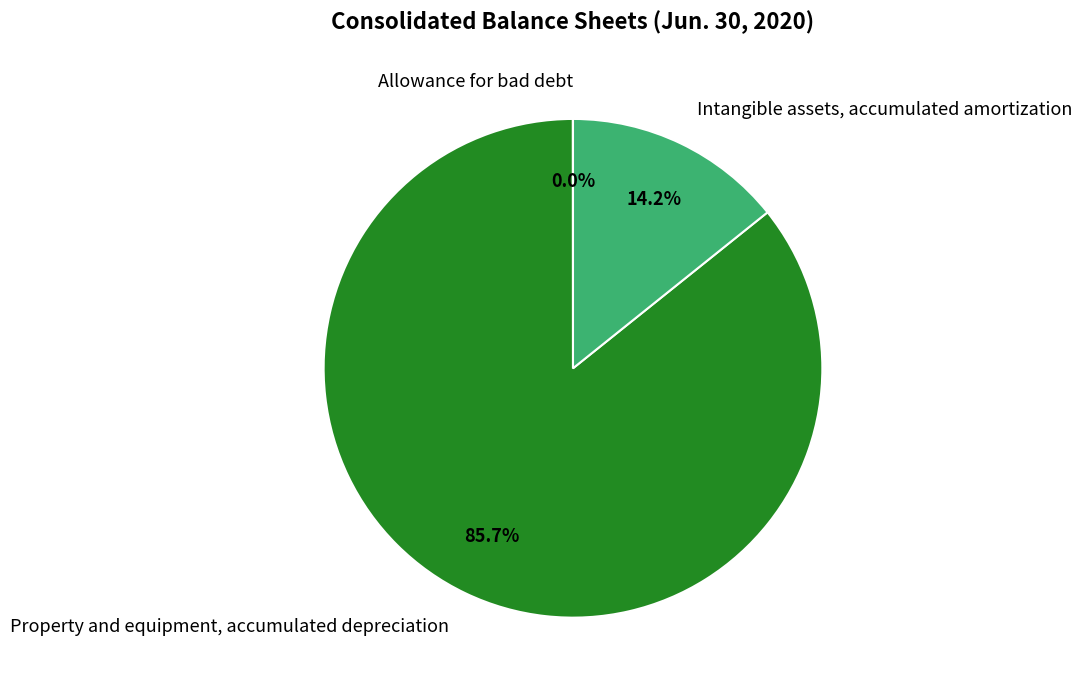

Which category has the biggest portion of the pie?

Property and equipment, accumulated depreciation